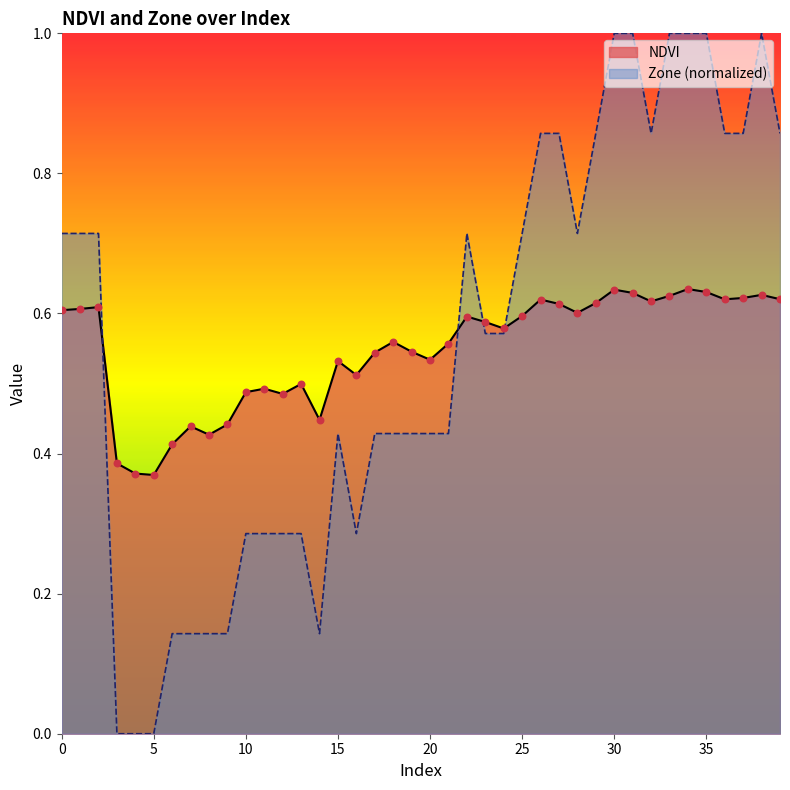

What is the total value across all series at 29?

1.5